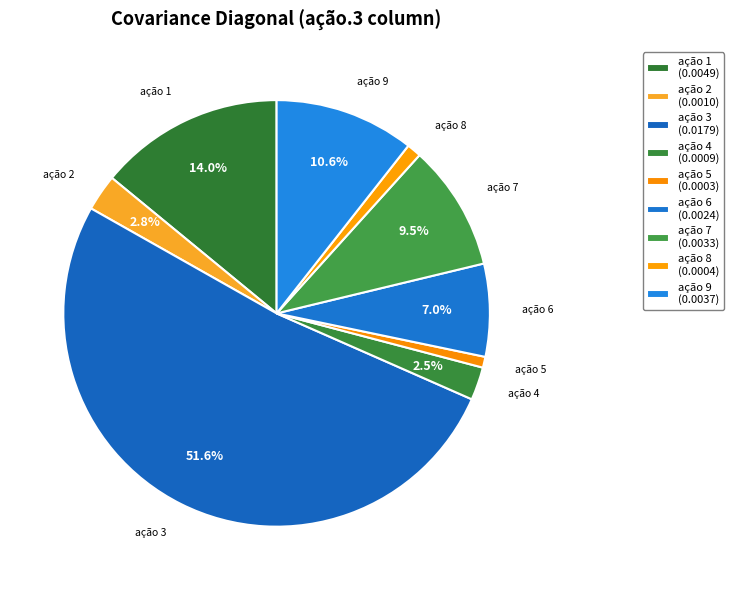

How many slices are in this pie chart?

9